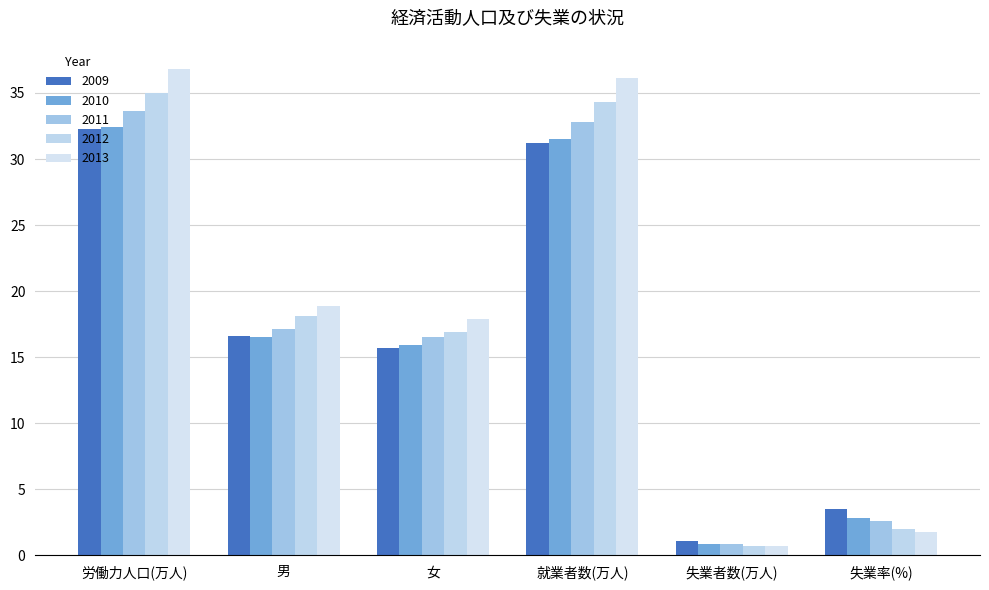

Which series changed the most between 就業者数(万人) and 失業者数(万人)?

2013